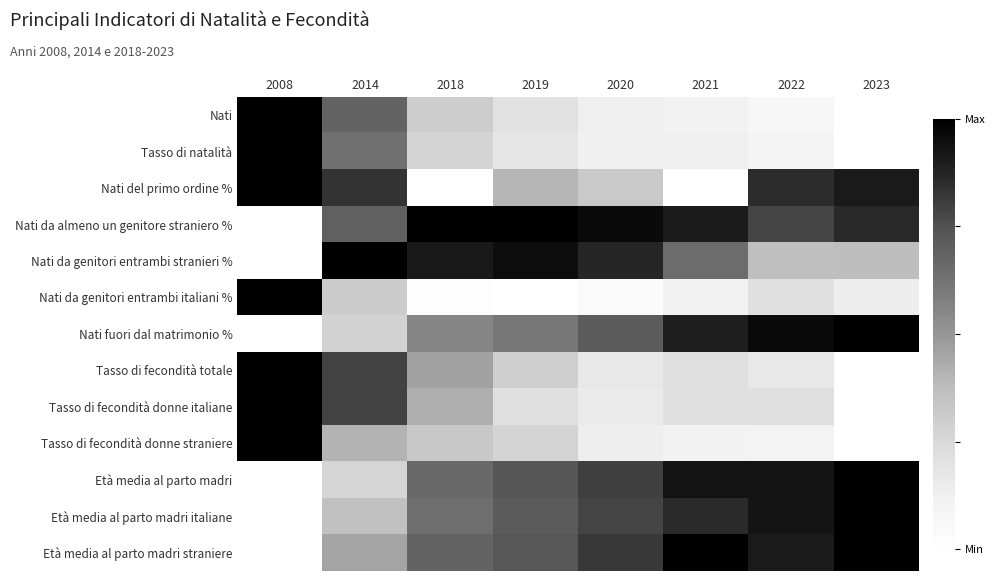

Reading left to right, transcribe all the data shown in this chart.

Nati: 2008=1.0	2014=0.7	2018=0.3	2019=0.2	2020=0.1	2021=0.1	2022=0.1	2023=0.0
Tasso di natalità: 2008=1.0	2014=0.6	2018=0.3	2019=0.2	2020=0.1	2021=0.1	2022=0.1	2023=0.0
Nati del primo ordine %: 2008=1.0	2014=0.8	2018=0.0	2019=0.4	2020=0.3	2021=0.0	2022=0.9	2023=0.9
Nati da almeno un genitore straniero %: 2008=0.0	2014=0.7	2018=1.0	2019=1.0	2020=1.0	2021=0.9	2022=0.8	2023=0.9
Nati da genitori entrambi stranieri %: 2008=0.0	2014=1.0	2018=0.9	2019=1.0	2020=0.9	2021=0.7	2022=0.4	2023=0.4
Nati da genitori entrambi italiani %: 2008=1.0	2014=0.3	2018=0.0	2019=0.0	2020=0.0	2021=0.1	2022=0.2	2023=0.1
Nati fuori dal matrimonio %: 2008=0.0	2014=0.3	2018=0.6	2019=0.6	2020=0.7	2021=0.9	2022=1.0	2023=1.0
Tasso di fecondità totale: 2008=1.0	2014=0.8	2018=0.5	2019=0.3	2020=0.2	2021=0.2	2022=0.2	2023=0.0
Tasso di fecondità donne italiane: 2008=1.0	2014=0.8	2018=0.4	2019=0.2	2020=0.2	2021=0.2	2022=0.2	2023=0.0
Tasso di fecondità donne straniere: 2008=1.0	2014=0.4	2018=0.3	2019=0.3	2020=0.1	2021=0.1	2022=0.1	2023=0.0
Età media al parto madri: 2008=0.0	2014=0.3	2018=0.7	2019=0.7	2020=0.8	2021=0.9	2022=0.9	2023=1.0
Età media al parto madri italiane: 2008=0.0	2014=0.4	2018=0.6	2019=0.7	2020=0.8	2021=0.9	2022=0.9	2023=1.0
Età media al parto madri straniere: 2008=0.0	2014=0.5	2018=0.7	2019=0.7	2020=0.8	2021=1.0	2022=0.9	2023=1.0